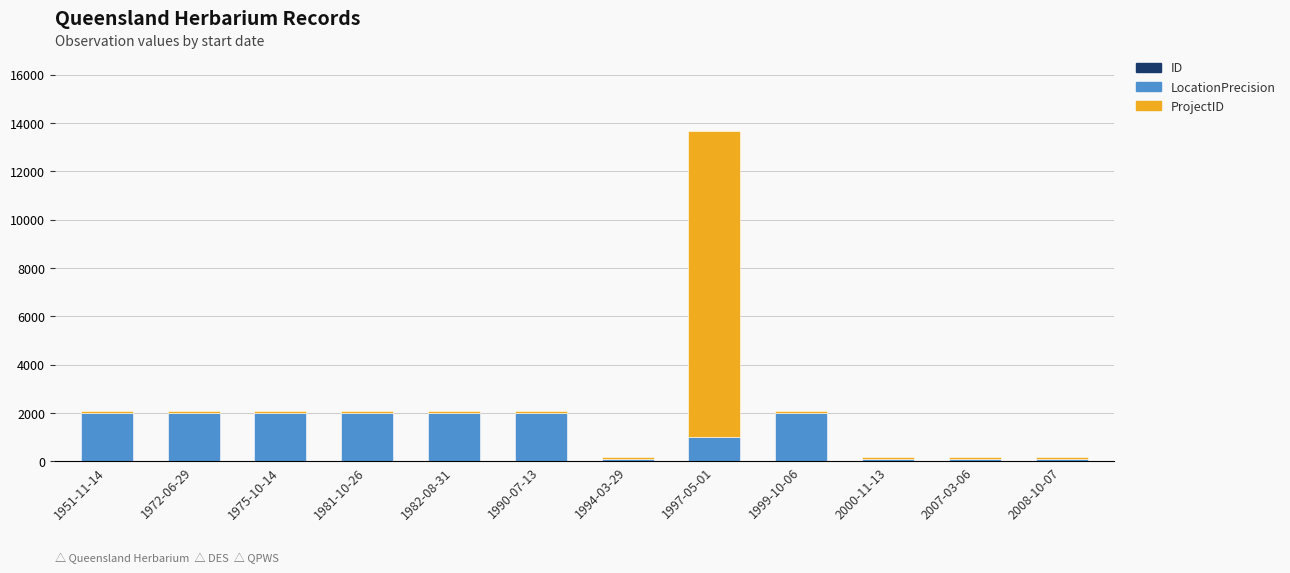

At which category is the sum across all series the highest?

1997-05-01